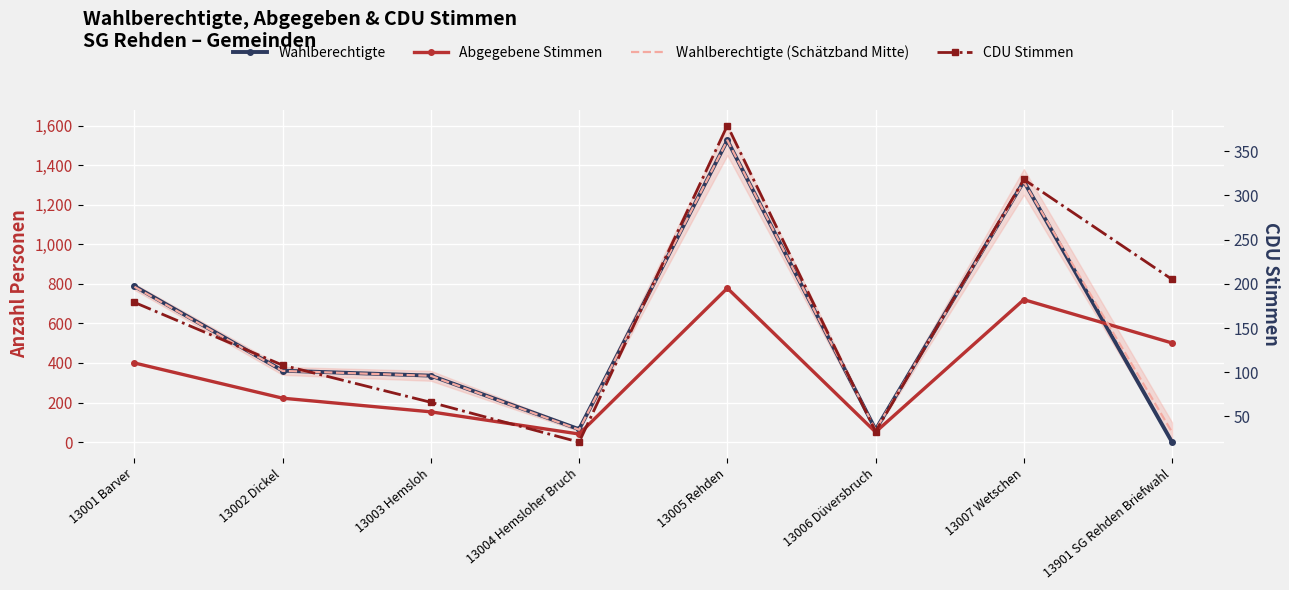

At which label does CDU Stimmen first exceed 179?

13005 Rehden